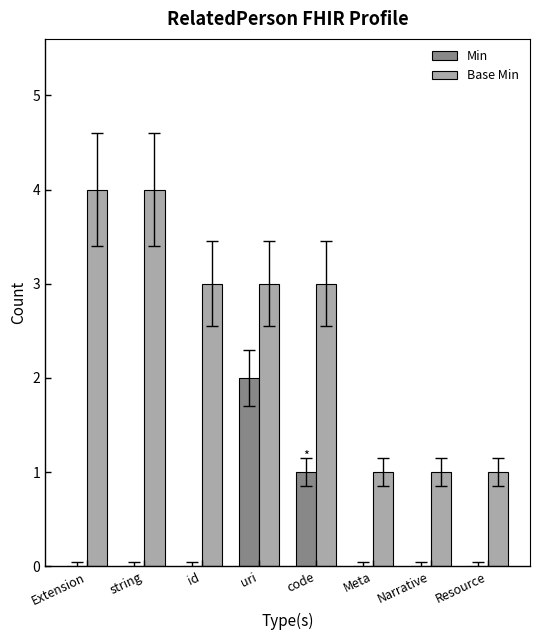

Is the value of Min at Narrative greater than the value of Base Min at Meta?

No